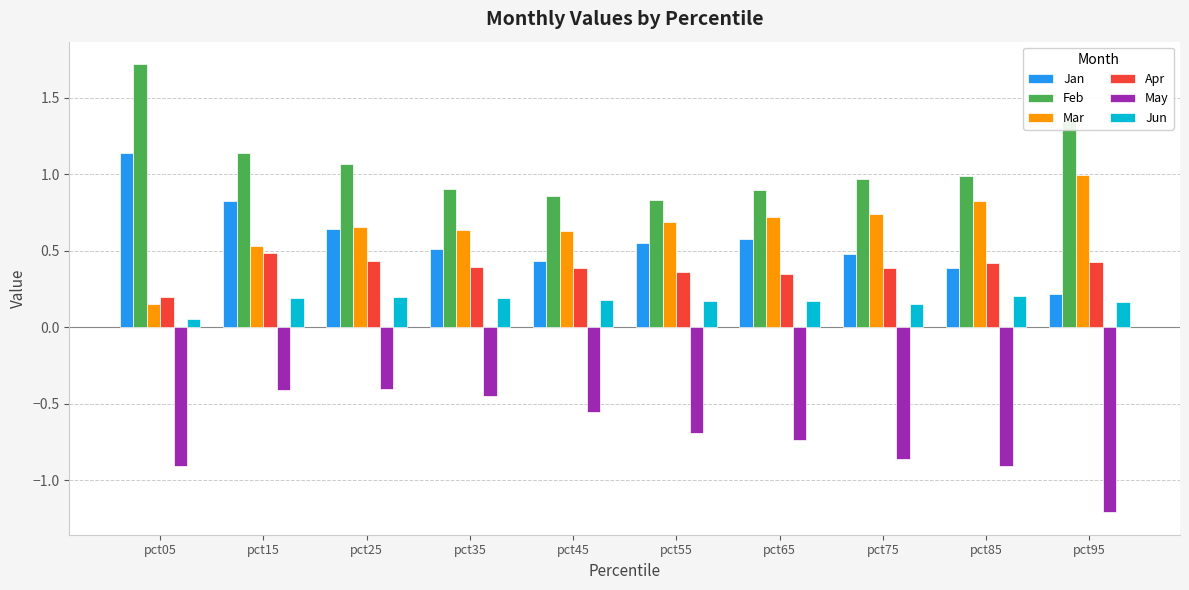

What is the minimum value for Feb?

0.8